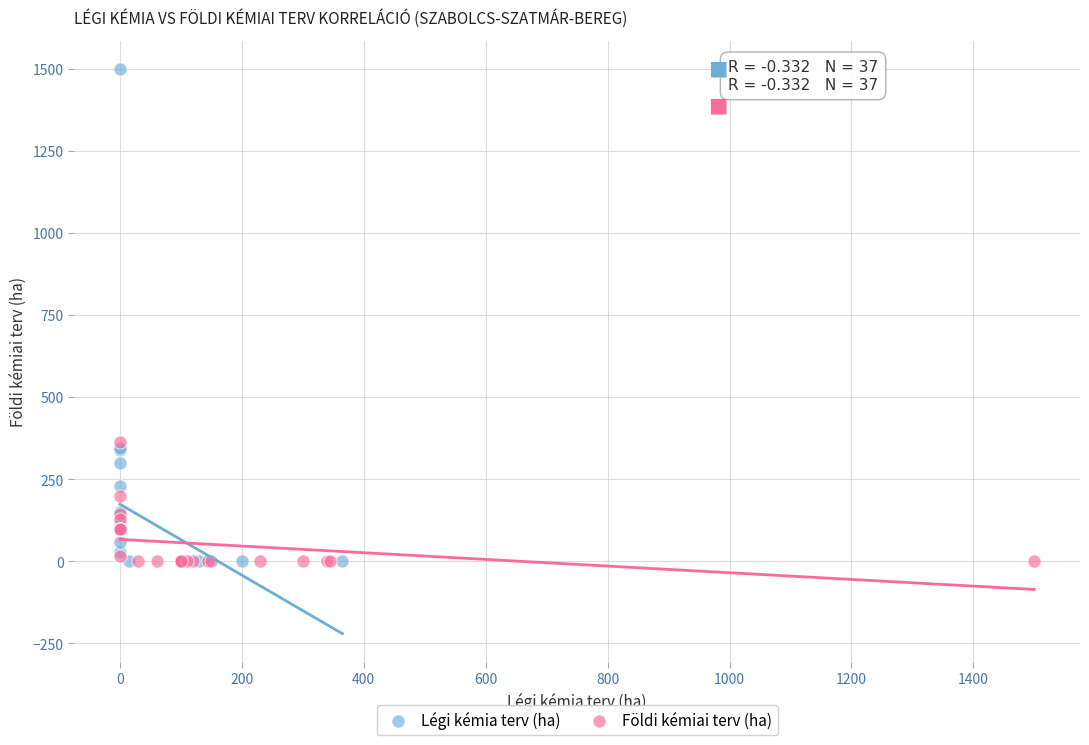

Which series contains the highest Y value?

Légi kémia terv (ha)